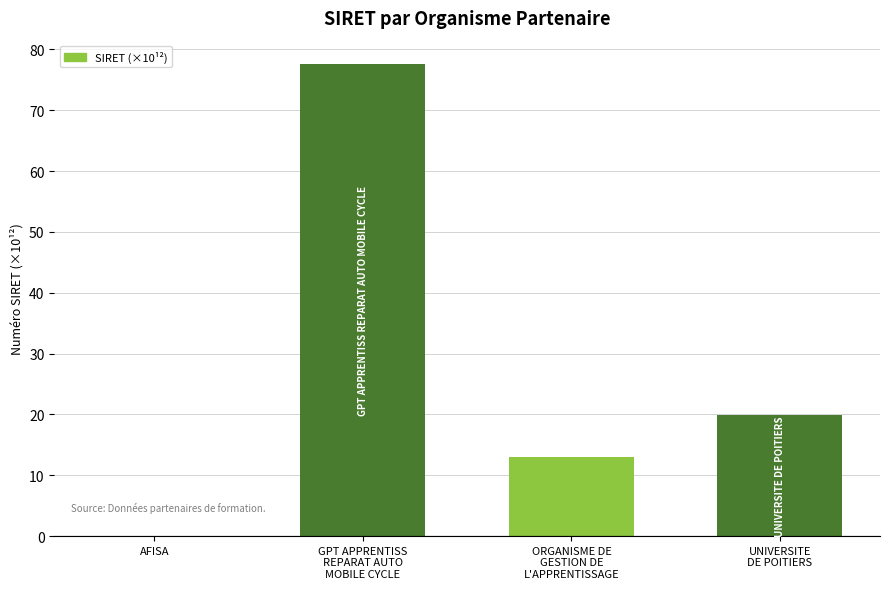

What is the greatest value displayed?

77.6